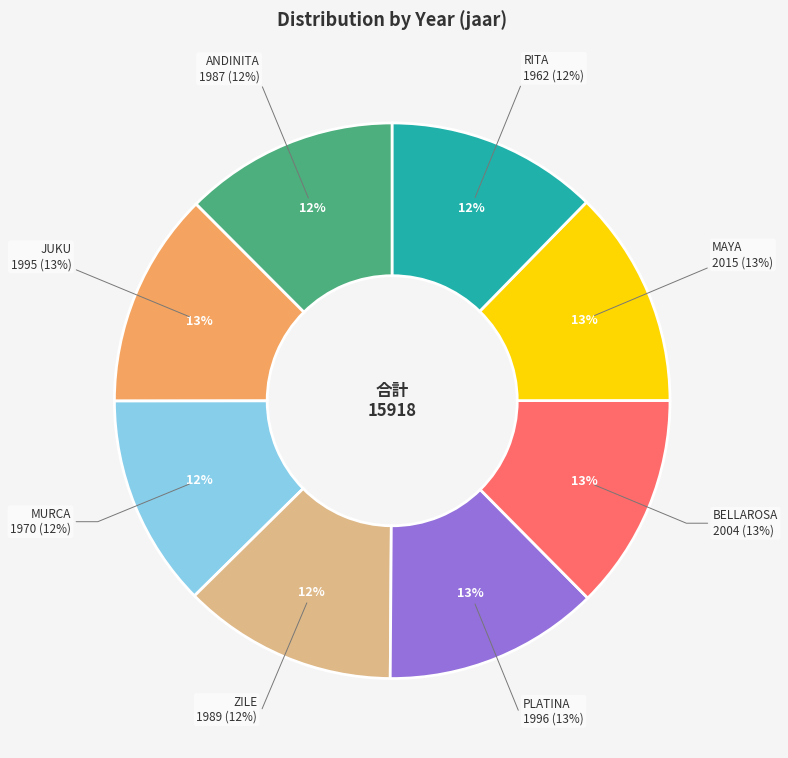

Is PLATINA the majority of the pie?

No